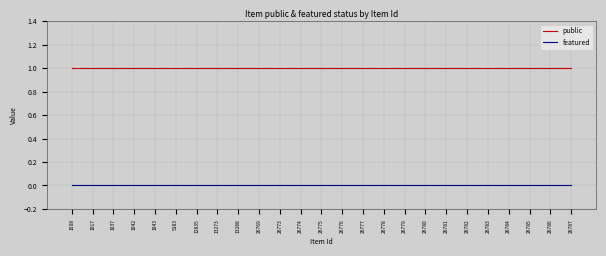

Reading left to right, transcribe all the data shown in this chart.

public: 1	1	1	1	1	1	1	1	1	1	1	1	1	1	1	1	1	1	1	1	1	1	1	1	1
featured: 0	0	0	0	0	0	0	0	0	0	0	0	0	0	0	0	0	0	0	0	0	0	0	0	0